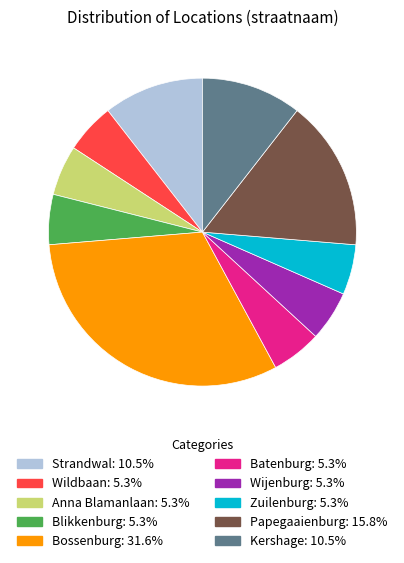

Which slice is the largest?

Bossenburg